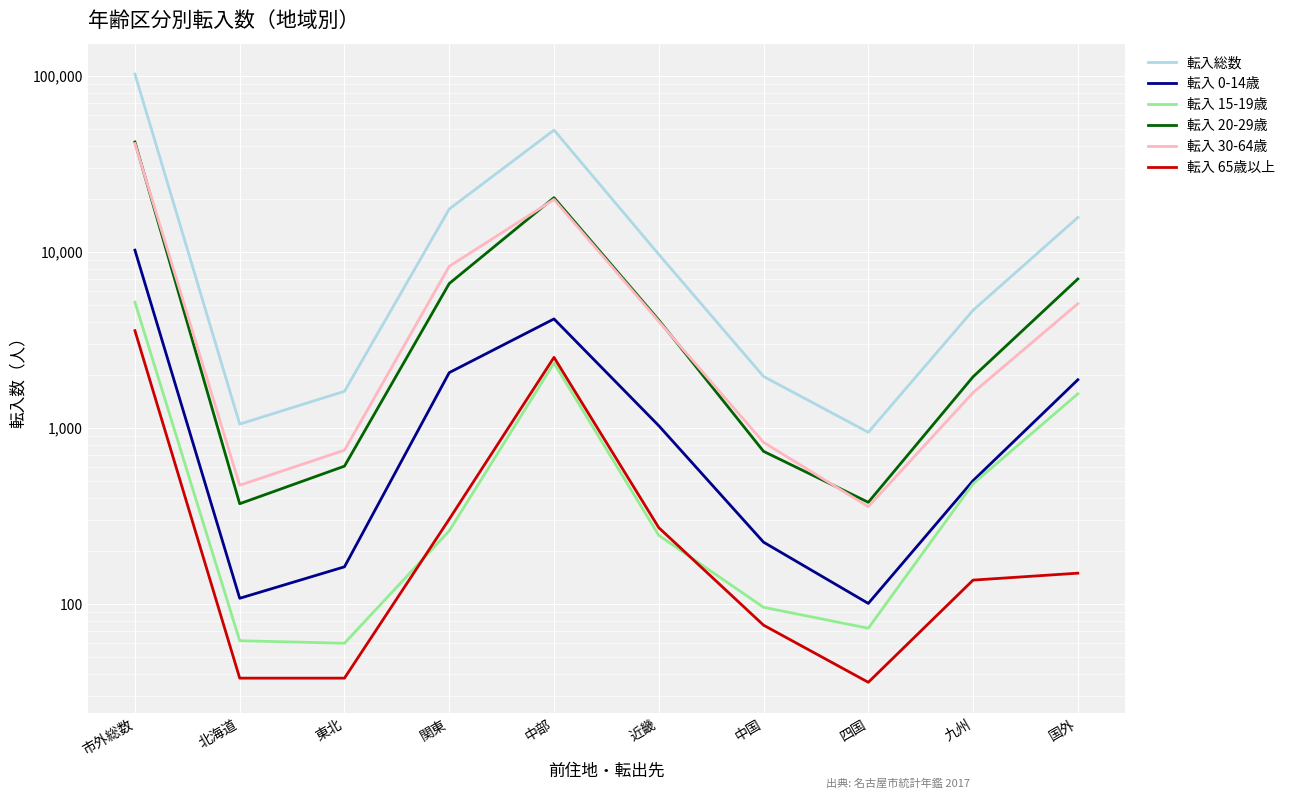

True or false: 転入 20-29歳 has more than 0 points higher than both neighbors.

True